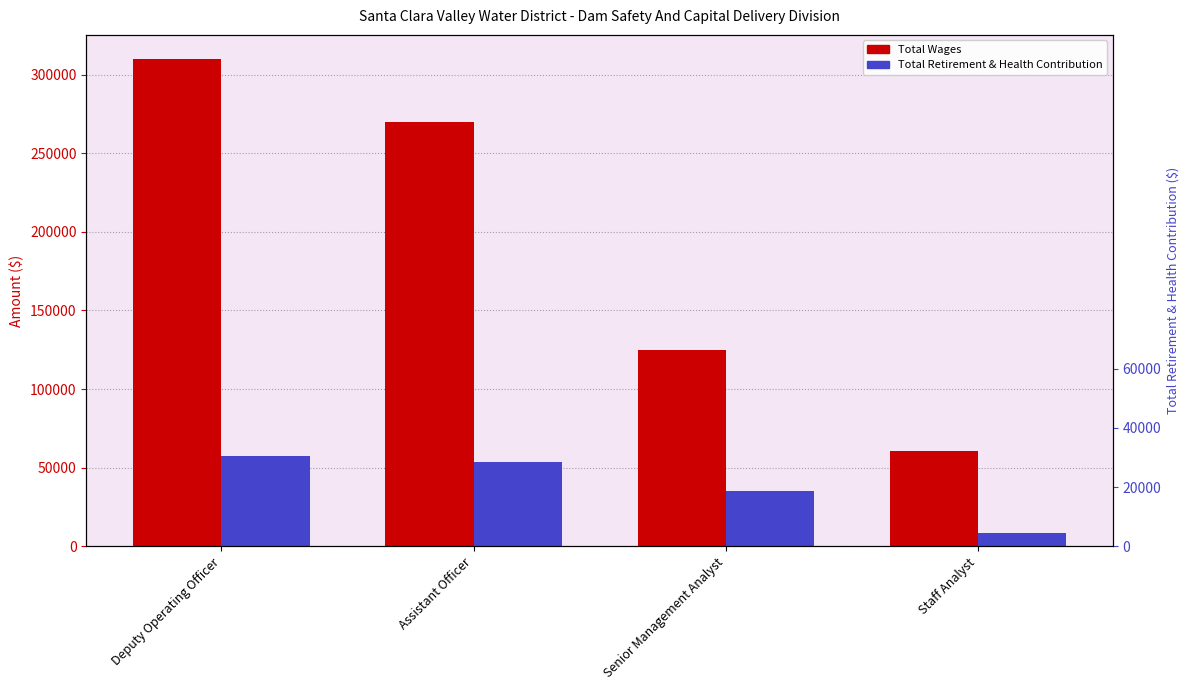

What is the total value across all series at Senior Management Analyst?

159661